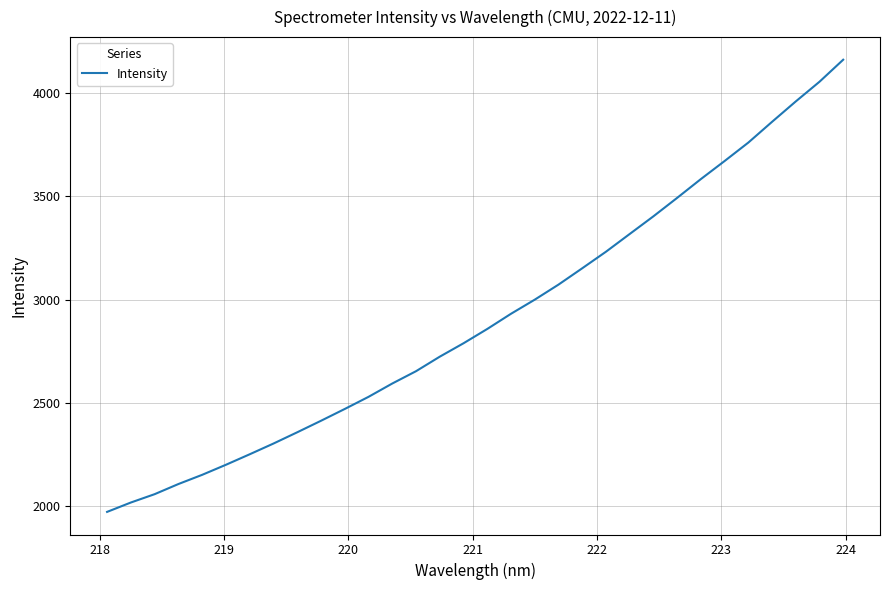

What is the maximum value shown in the chart?

4162.2